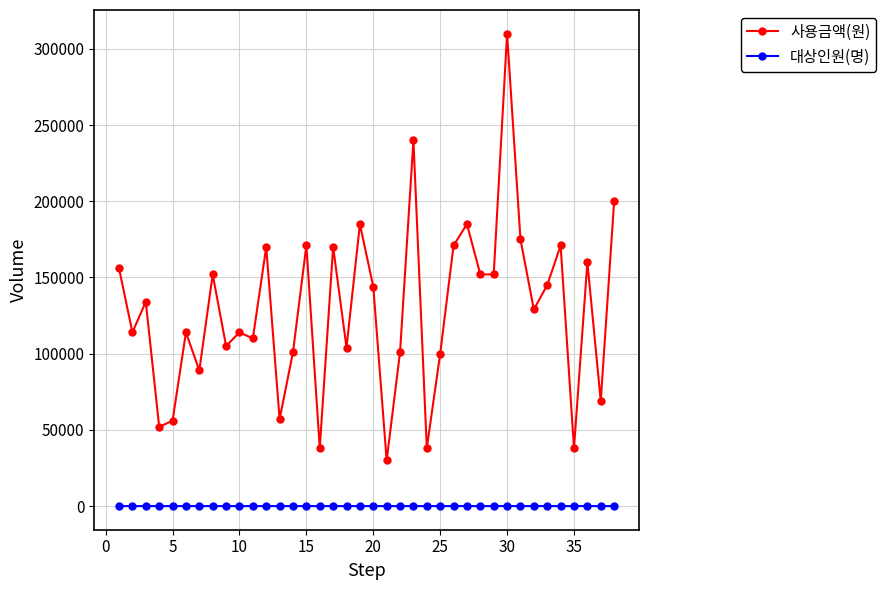

True or false: 사용금액(원) and 대상인원(명) cross at least once.

False